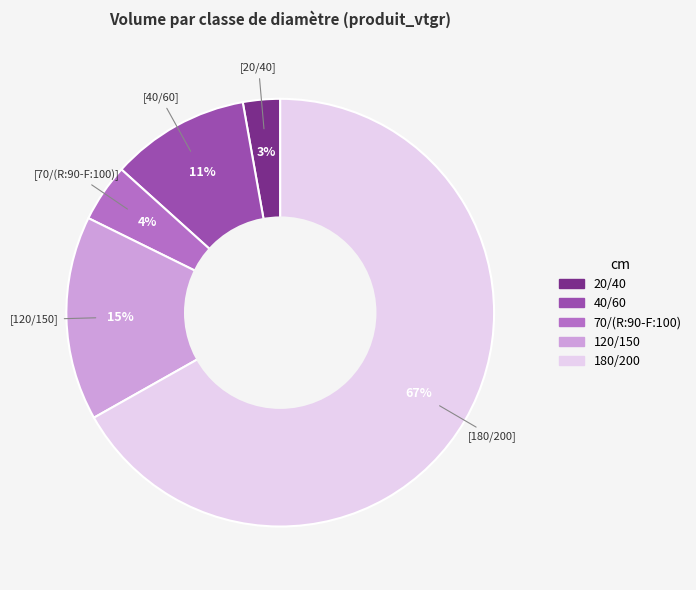

What is the smallest slice in the pie chart?

20/40